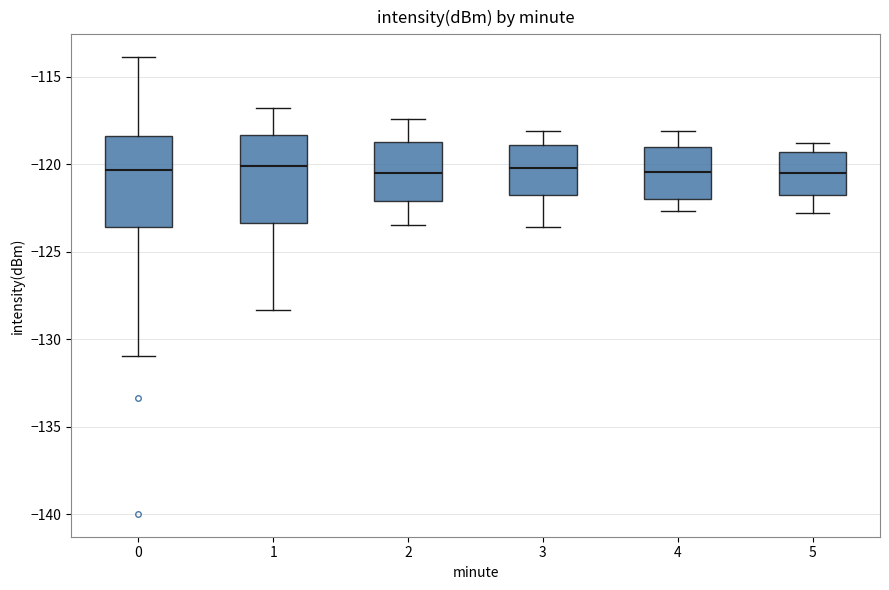

Reading left to right, transcribe this box plot: for each box, give where its median line is, the range the box spans, and where its two whiskers end, as read against the y-axis. The values are not printed on the chart, so give them approximately, as read against the axis.

0: median -120.5, box -123.5 to -118.5, whiskers -131.0 to -114.0
1: median -120.0, box -123.5 to -118.5, whiskers -128.5 to -117.0
2: median -120.5, box -122.0 to -118.5, whiskers -123.5 to -117.5
3: median -120.0, box -122.0 to -119.0, whiskers -123.5 to -118.0
4: median -120.5, box -122.0 to -119.0, whiskers -122.5 to -118.0
5: median -120.5, box -122.0 to -119.5, whiskers -123.0 to -119.0